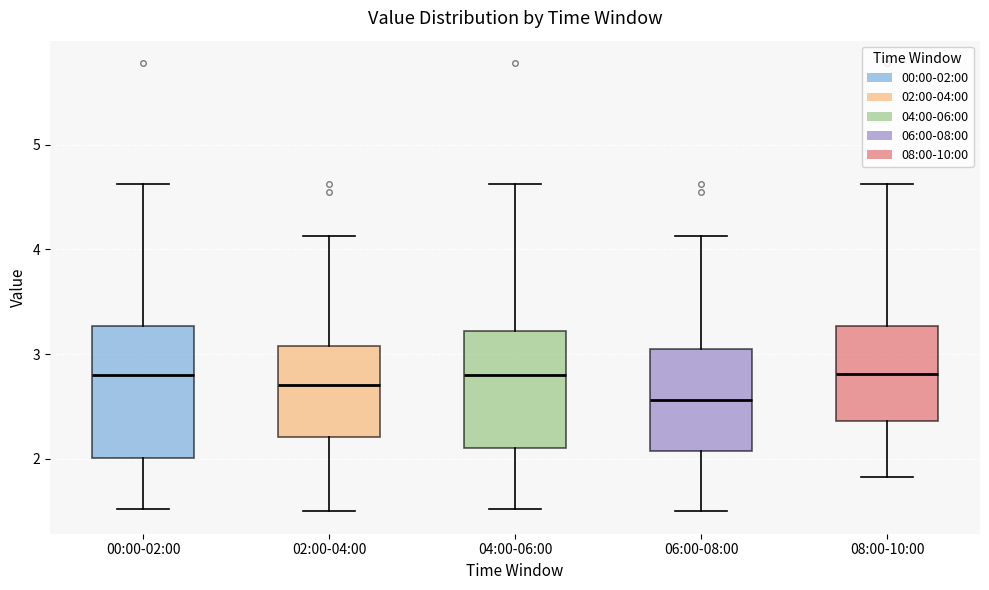

Reading left to right, read every box against the y-axis: the position of its median line, the range the box covers, and the ends of its whiskers. The values are not printed on the chart, so give them approximately, as read against the axis.

00:00-02:00: median 2.8, box 2.0 to 3.3, whiskers 1.5 to 4.6
02:00-04:00: median 2.7, box 2.2 to 3.1, whiskers 1.5 to 4.1
04:00-06:00: median 2.8, box 2.1 to 3.2, whiskers 1.5 to 4.6
06:00-08:00: median 2.6, box 2.1 to 3.1, whiskers 1.5 to 4.1
08:00-10:00: median 2.8, box 2.4 to 3.3, whiskers 1.8 to 4.6